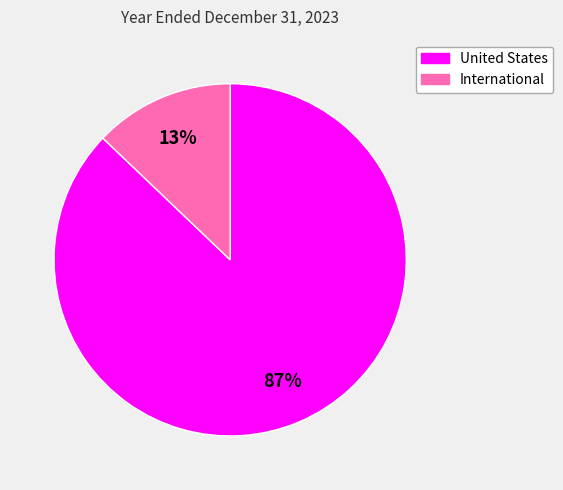

To the nearest percent, what is the difference between the International and United States slice percentages?

74%